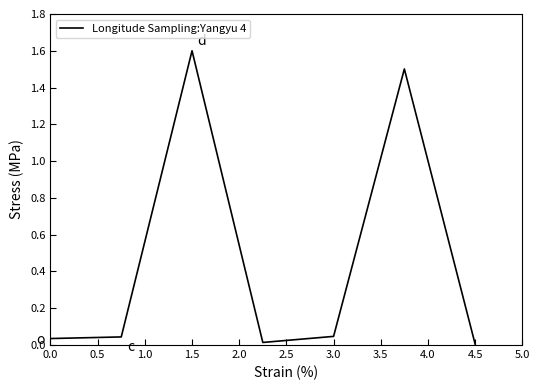

How many interior local peaks (higher than both neighbors) does the data have?

2